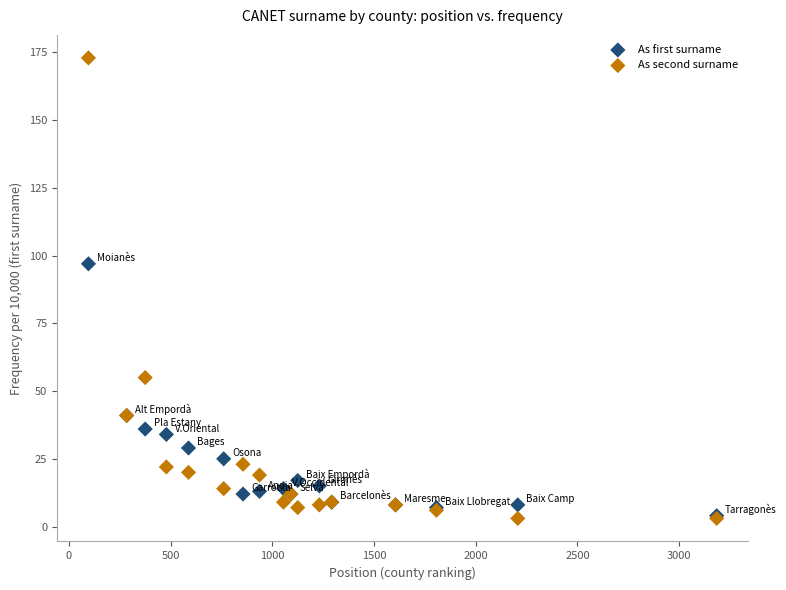

In the As second surname series, what Y value is closest to 88?

55